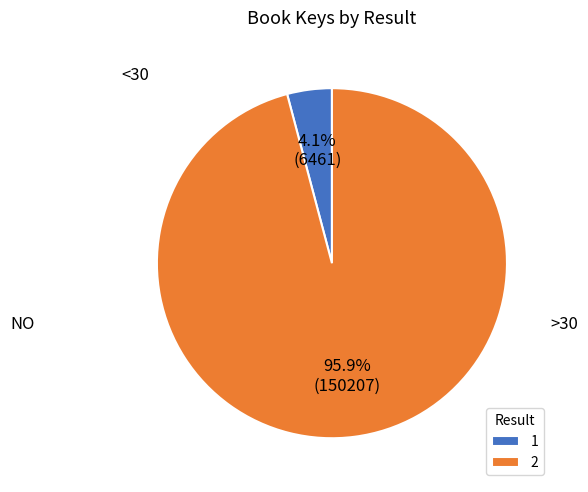

Count the number of slices in the pie.

2